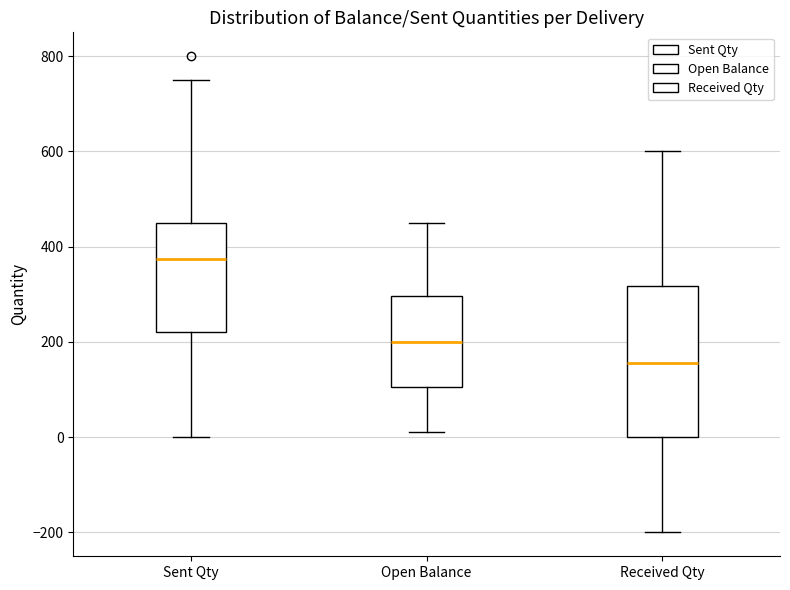

Reading left to right, transcribe this box plot: for each box, give where its median line is, the range the box spans, and where its two whiskers end, as read against the y-axis. The values are not printed on the chart, so give them approximately, as read against the axis.

Sent Qty: median 380, box 220 to 460, whiskers 0 to 760
Open Balance: median 200, box 100 to 300, whiskers 20 to 460
Received Qty: median 160, box 0 to 320, whiskers -200 to 600